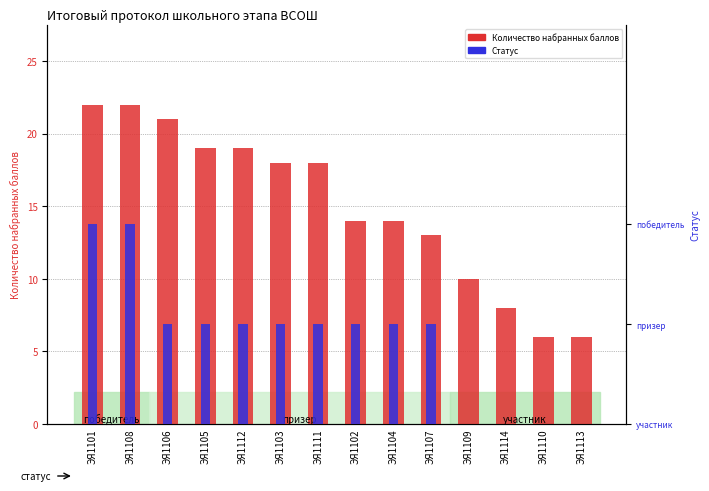

What is the total value across all series at ЭЯ1112?

20